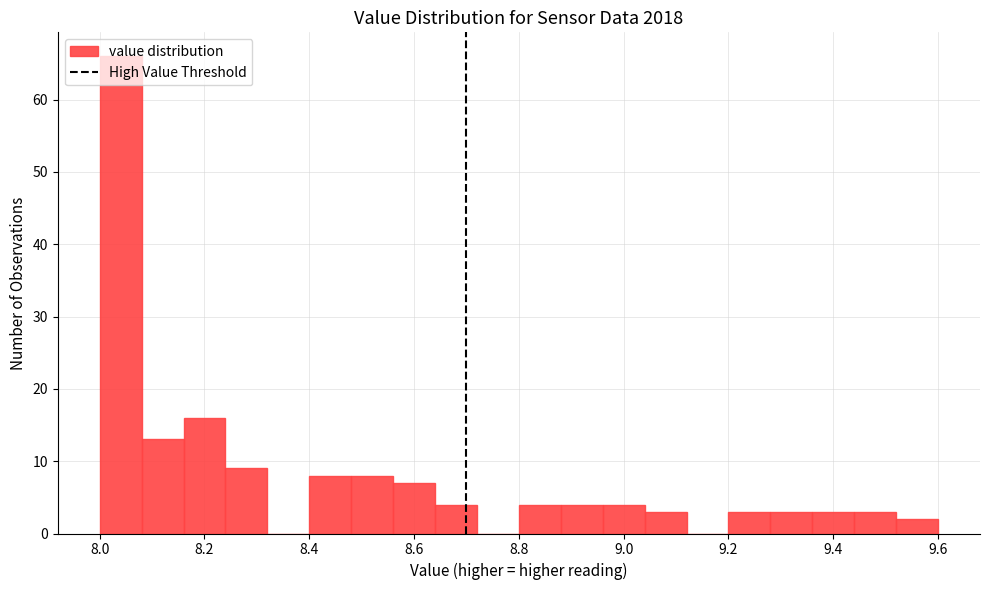

What is the height of the bar covering 9.28 to 9.36 on the x-axis? The values are not printed on the chart, so give them approximately, as read against the axis.

3